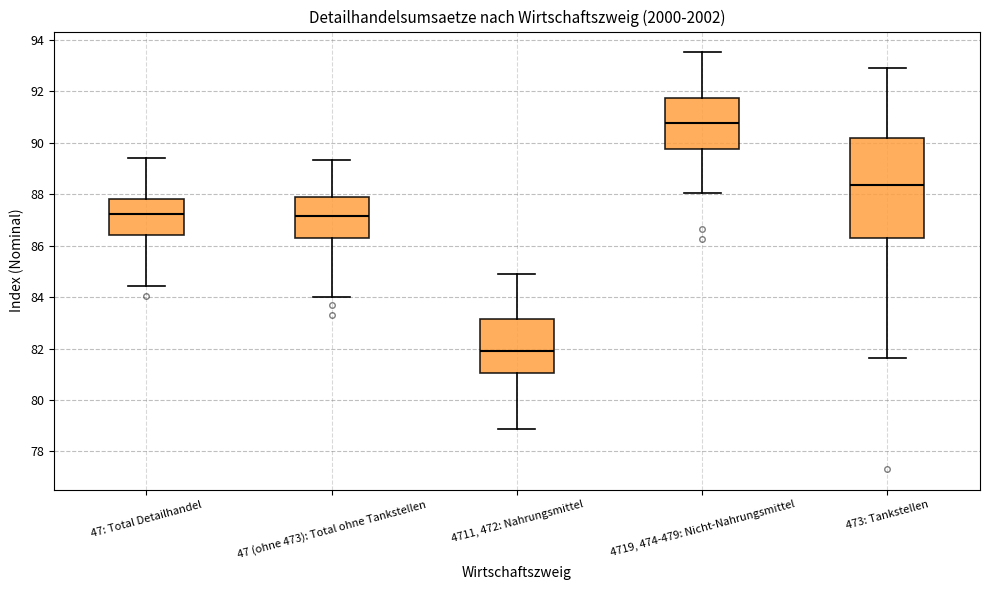

Reading left to right, read every box against the y-axis: the position of its median line, the range the box covers, and the ends of its whiskers. The values are not printed on the chart, so give them approximately, as read against the axis.

47: Total Detailhandel: median 87.2, box 86.4 to 87.8, whiskers 84.4 to 89.4
47 (ohne 473): Total ohne Tankstellen: median 87.2, box 86.2 to 88.0, whiskers 84.0 to 89.4
4711, 472: Nahrungsmittel: median 81.8, box 81.0 to 83.2, whiskers 78.8 to 84.8
4719, 474-479: Nicht-Nahrungsmittel: median 90.8, box 89.8 to 91.8, whiskers 88.0 to 93.6
473: Tankstellen: median 88.4, box 86.2 to 90.2, whiskers 81.6 to 93.0